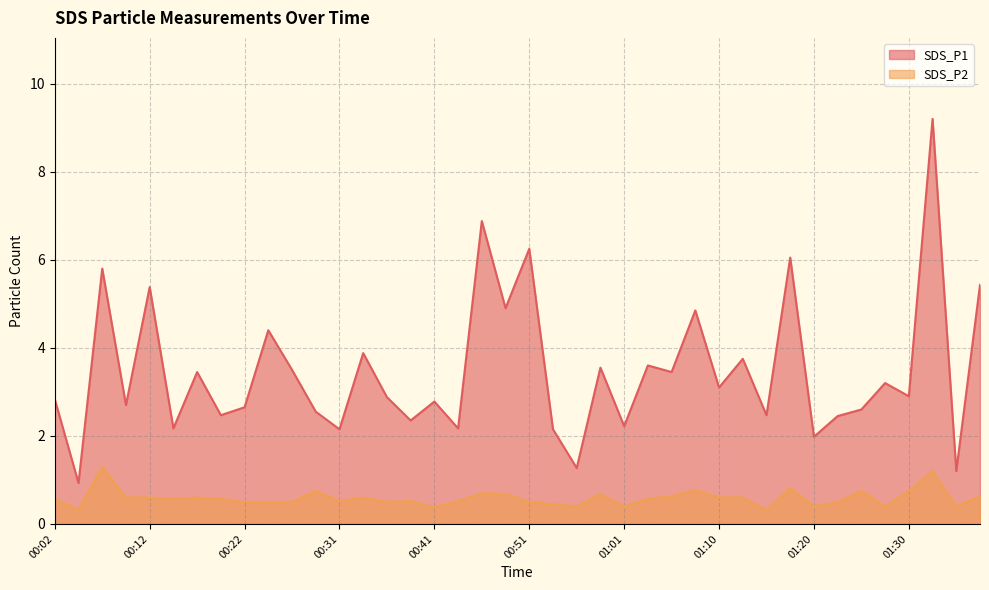

The value of SDS_P2 at 00:36 is 0.9. True or false?

False